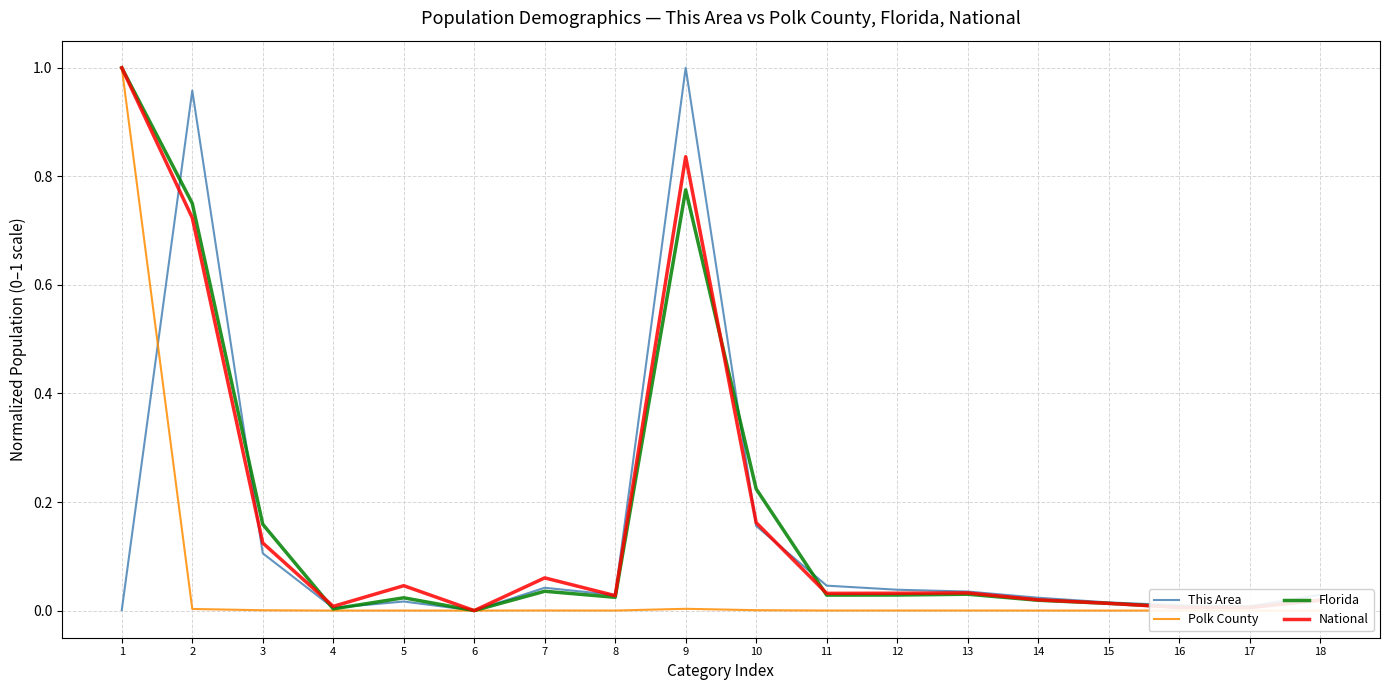

Between 5 and 10, which series saw the biggest shift?

Florida